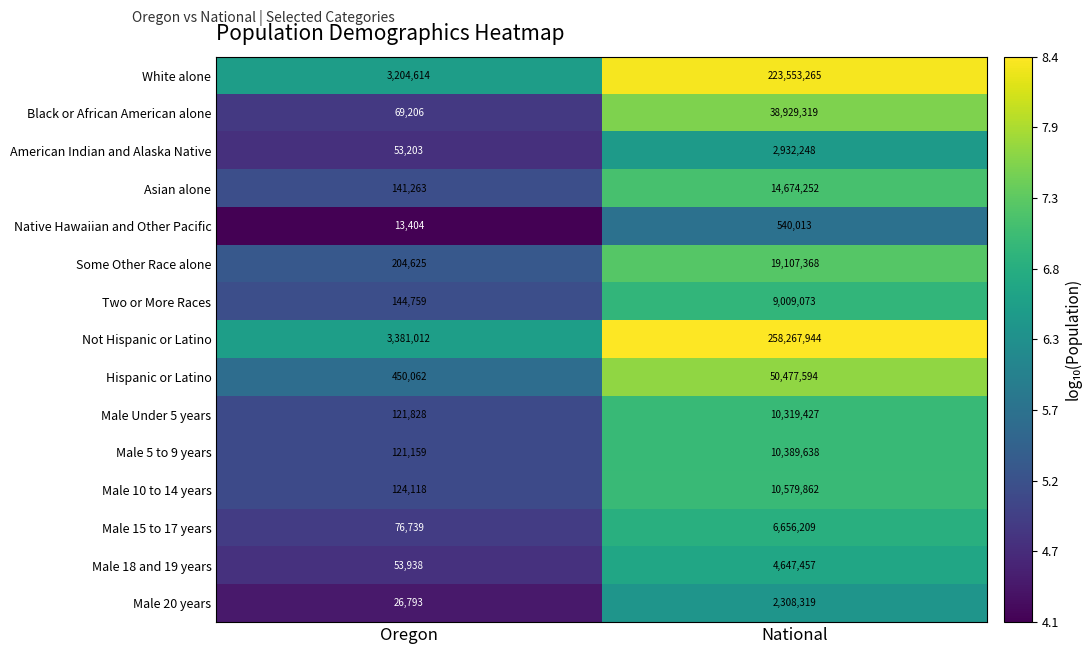

Which series has the largest total across all categories?

Not Hispanic or Latino